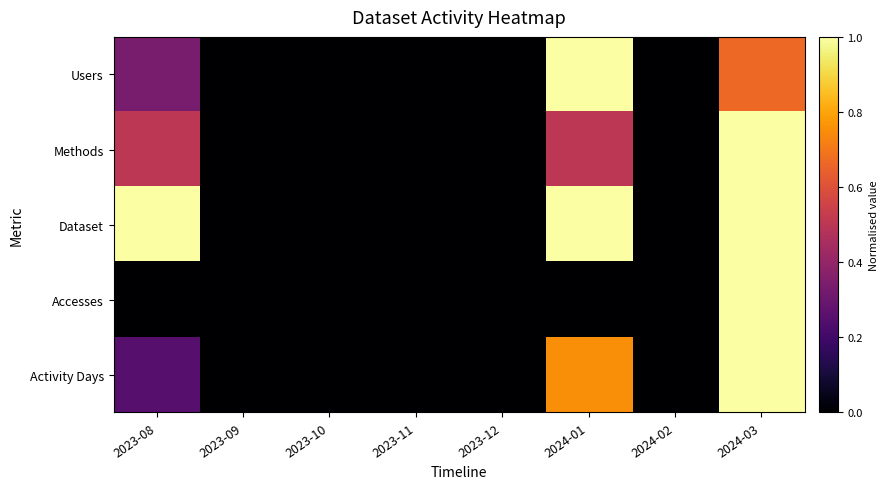

Which series changed the most between 2023-11 and 2023-12?

Users